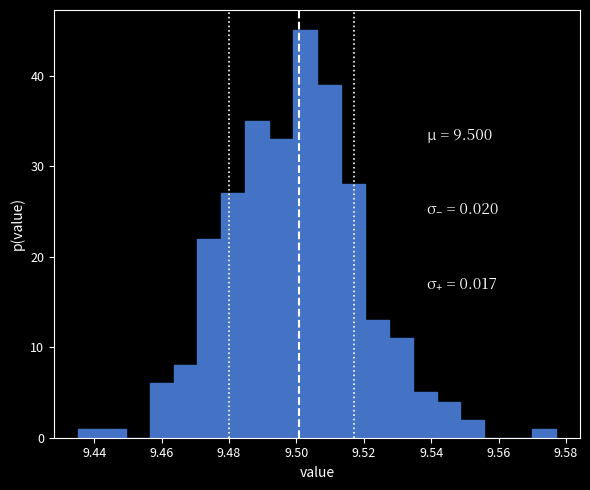

Read against the x-axis, roughly where is the centre of the tallest bar?

9.502